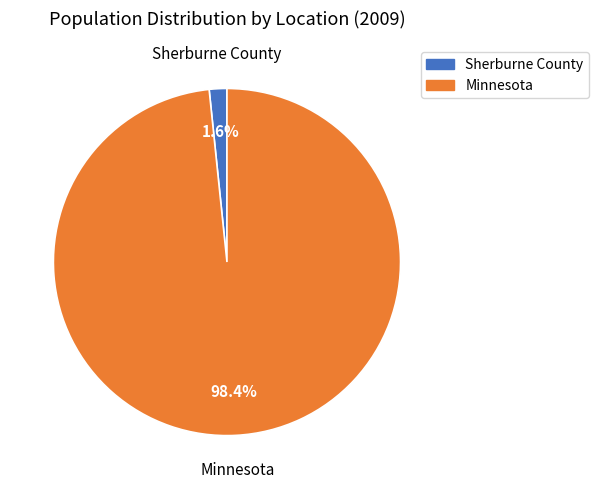

Is there any slice that represents more than half of the pie?

Yes